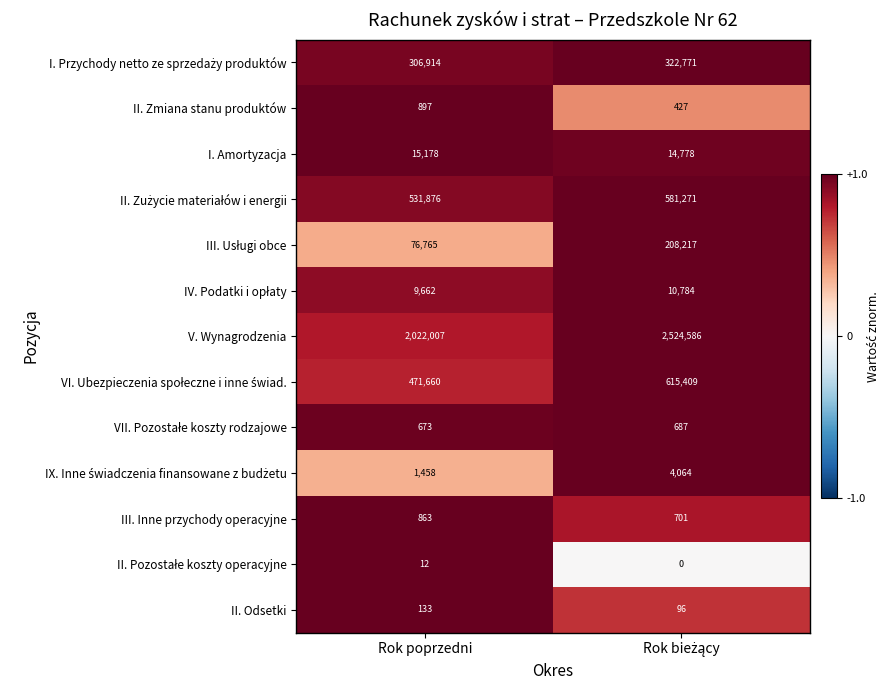

Which series has the largest total across all categories?

V. Wynagrodzenia